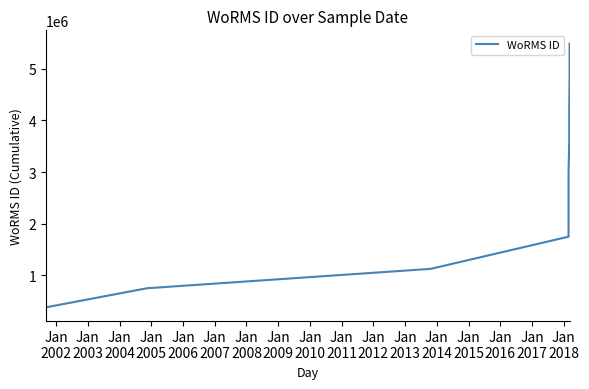

What is the smallest value displayed?

375881